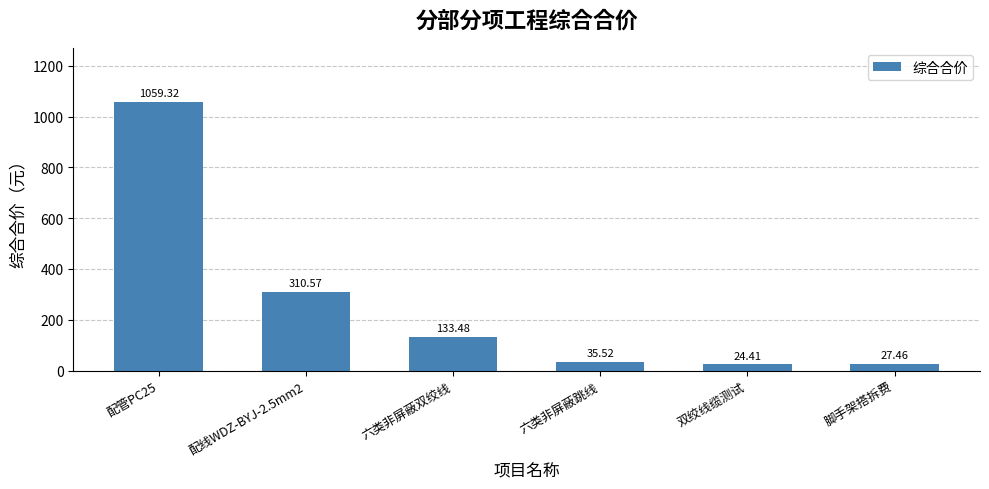

Approximately how many times larger is the value at 配管PC25 compared to 六类非屏蔽双绞线?

7.9